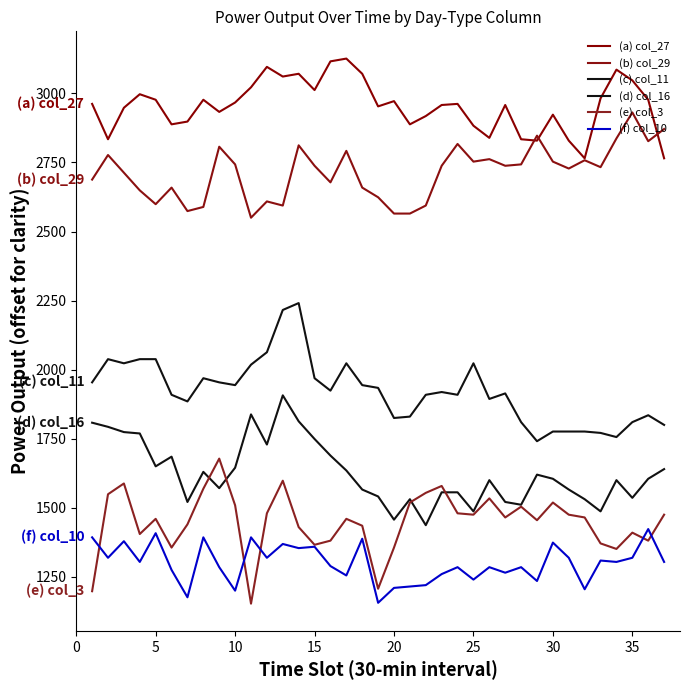

Count the number of categories in the chart.

37